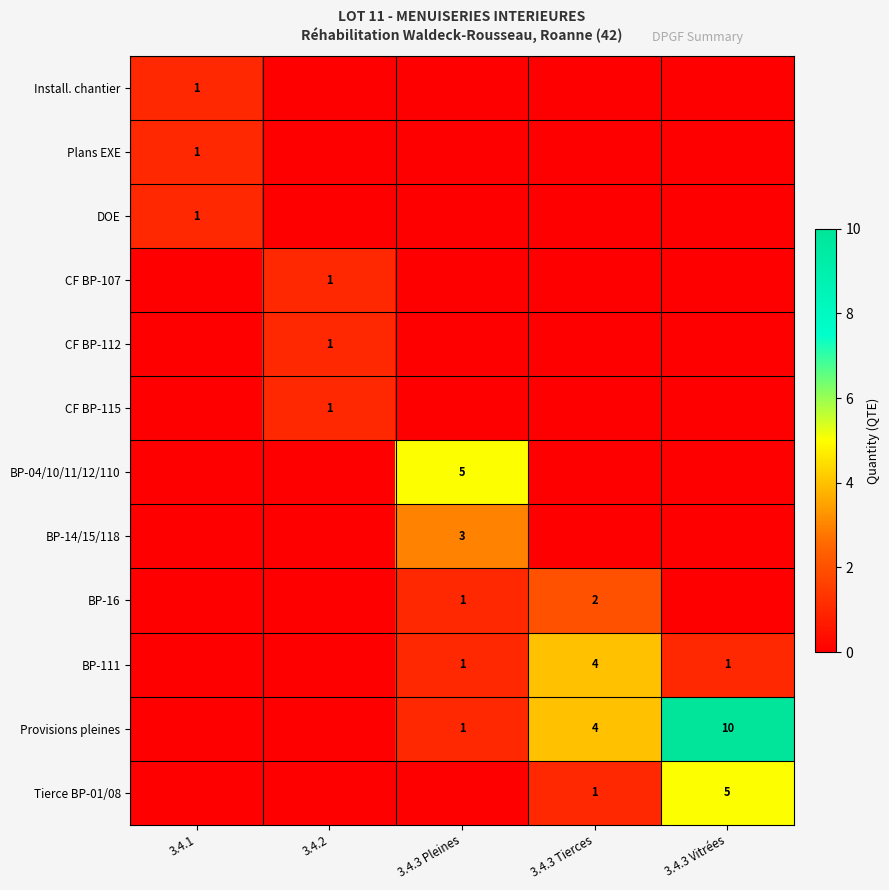

Which category has the lowest value across all series?

3.4.2